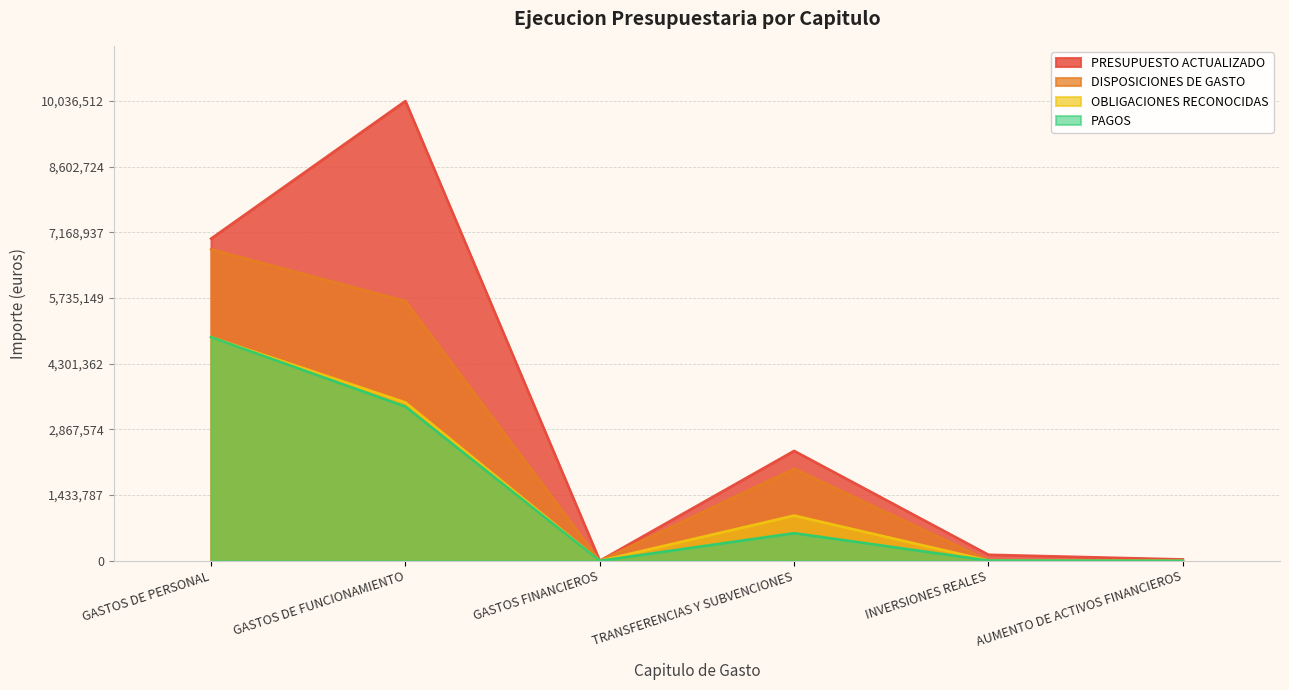

Does the chart display data point markers on the line(s)?

No